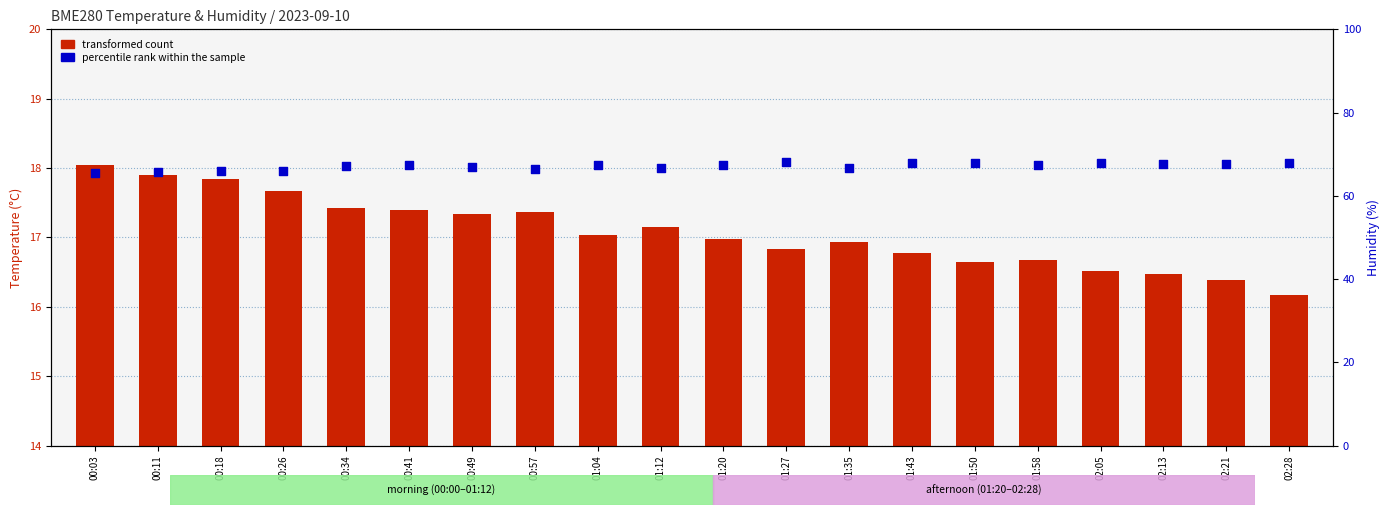

What are all the series names shown in the legend?

transformed count, percentile rank within the sample